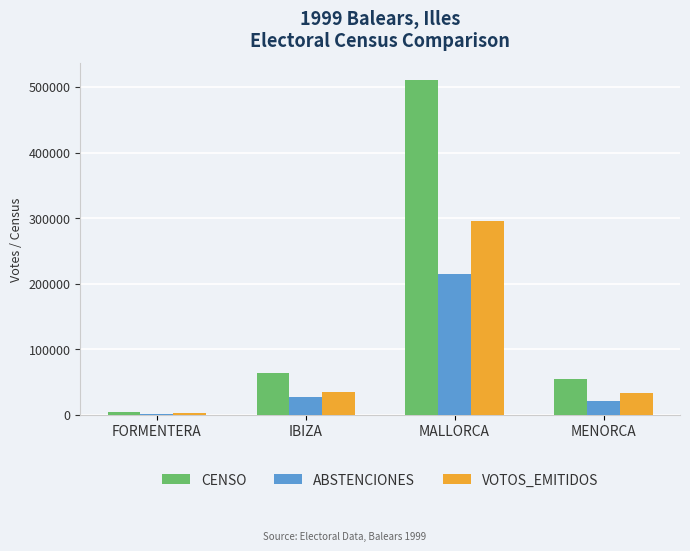

What is the approximate value of VOTOS_EMITIDOS at MENORCA, to the nearest 10?

33170